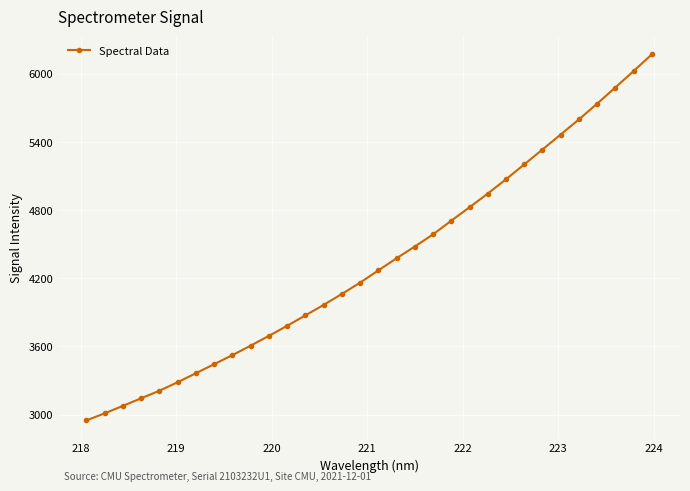

True or false: there are more than 0 points higher than both neighbors.

False